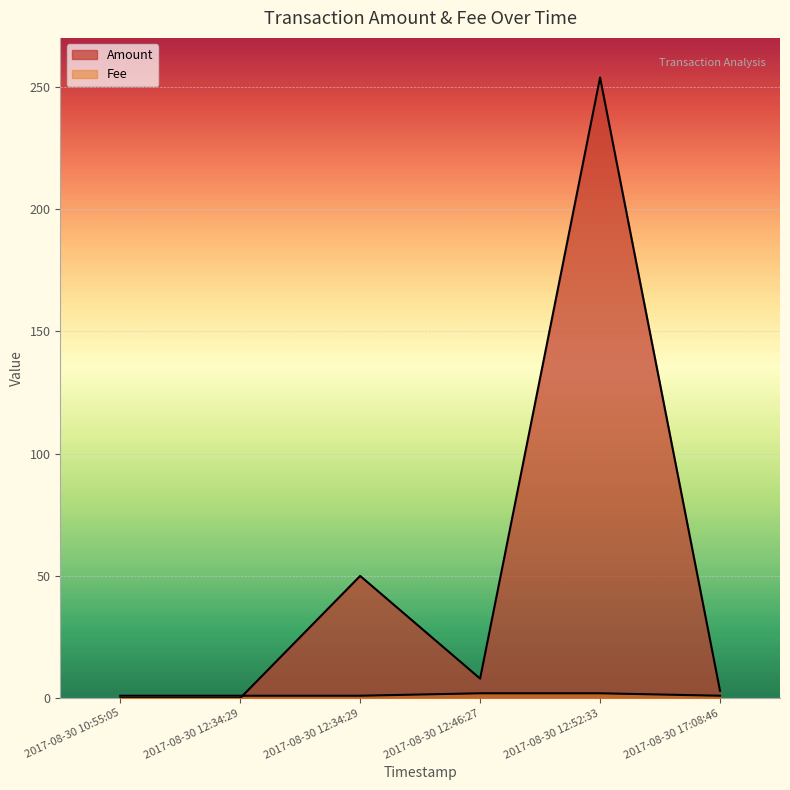

How many values in Amount are above zero?

4